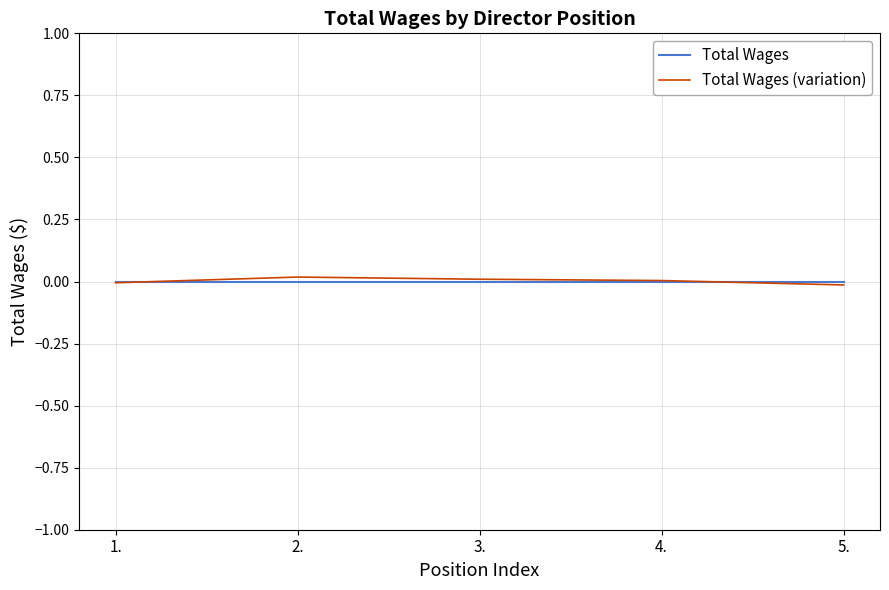

Does the chart have visible grid lines?

Yes